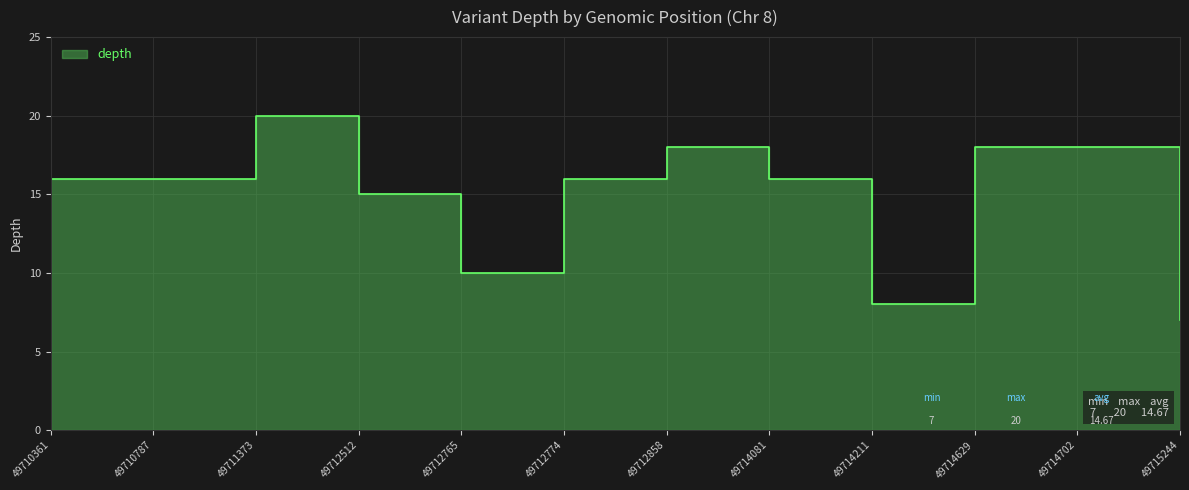

The chart shows a value of 27 at 49710361. True or false?

False